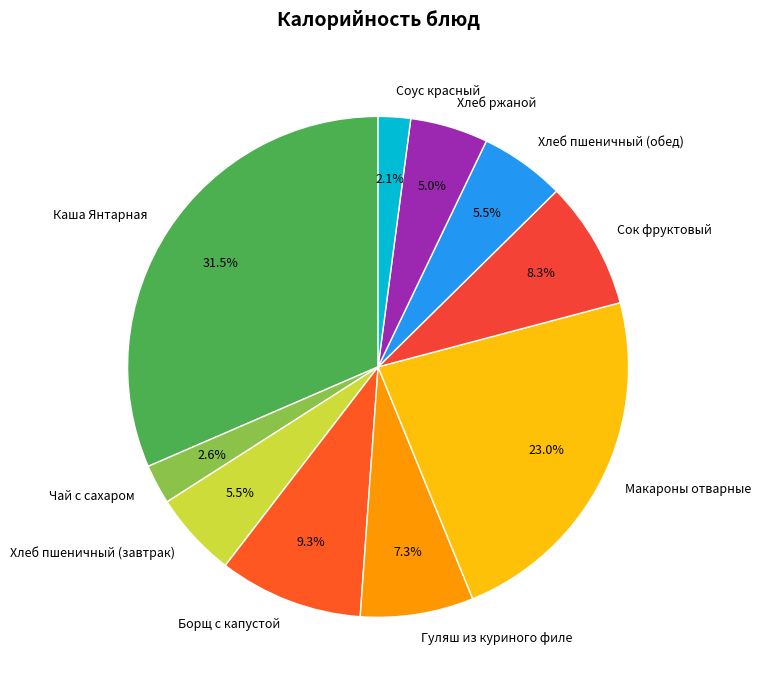

Is there a majority slice in this chart?

No